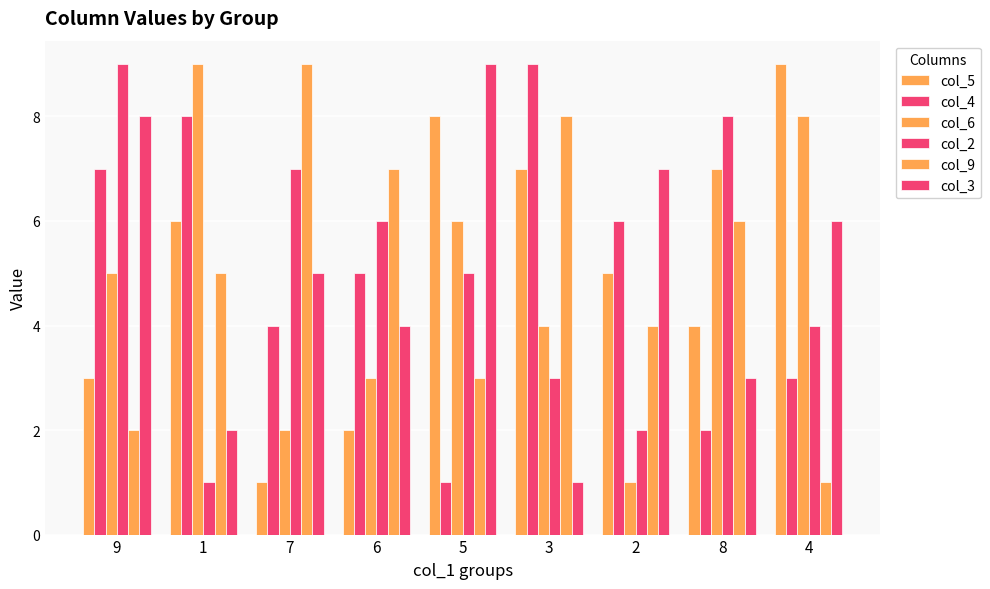

How many bars are there in total?

54